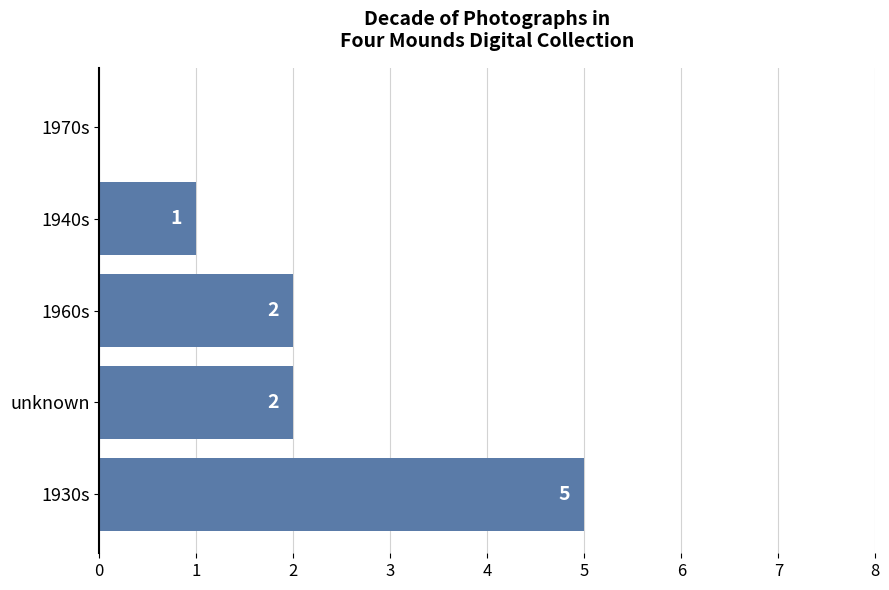

Is it true that the value at 1960s is 3?

False